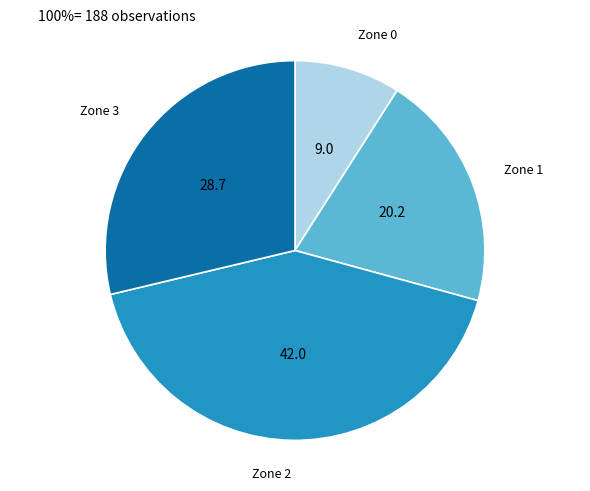

How many slices are in this pie chart?

4